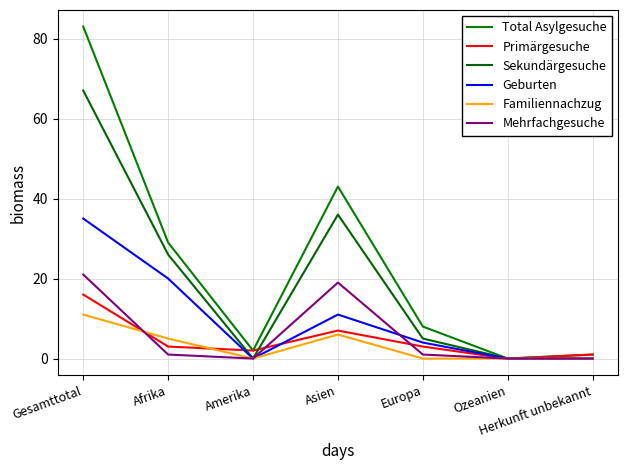

What is the label of the 3rd point from the left?

Amerika